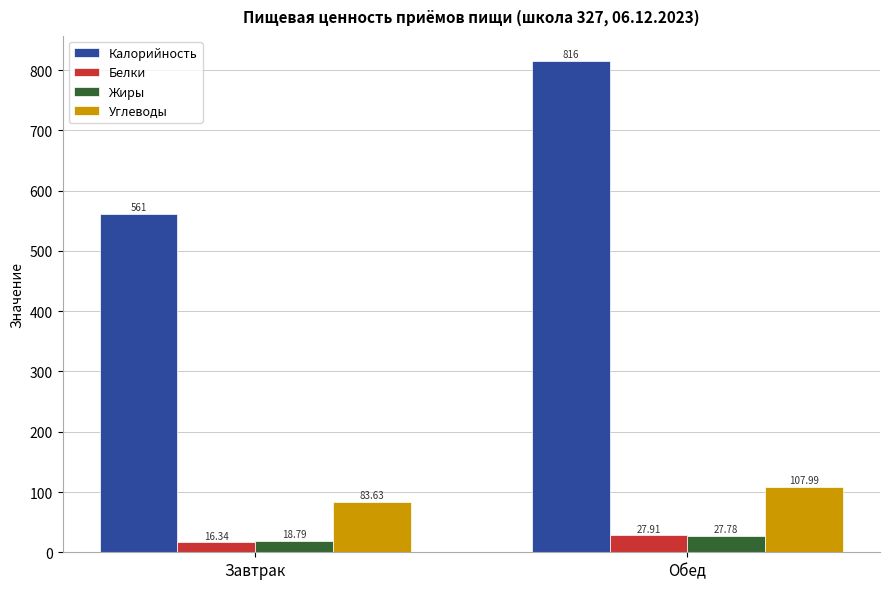

Rank the categories by Жиры value from lowest to highest.

Завтрак, Обед